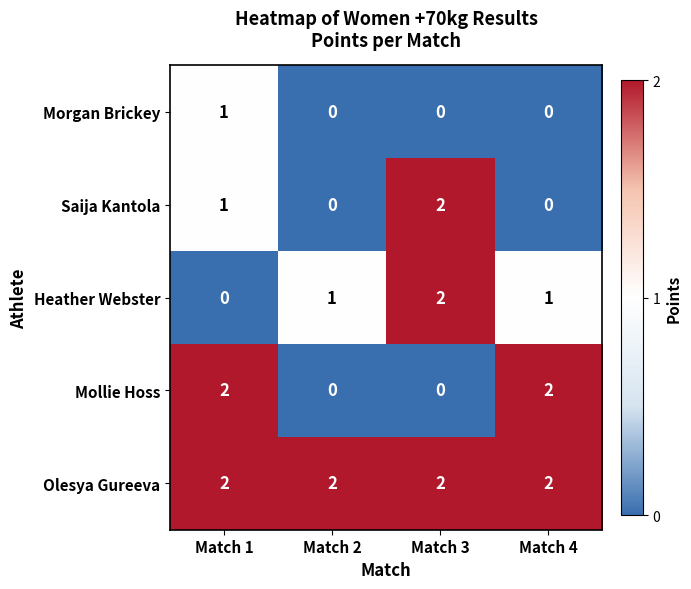

Reading left to right, transcribe all the data shown in this chart.

Morgan Brickey: 1	0	0	0
Saija Kantola: 1	0	2	0
Heather Webster: 0	1	2	1
Mollie Hoss: 2	0	0	2
Olesya Gureeva: 2	2	2	2